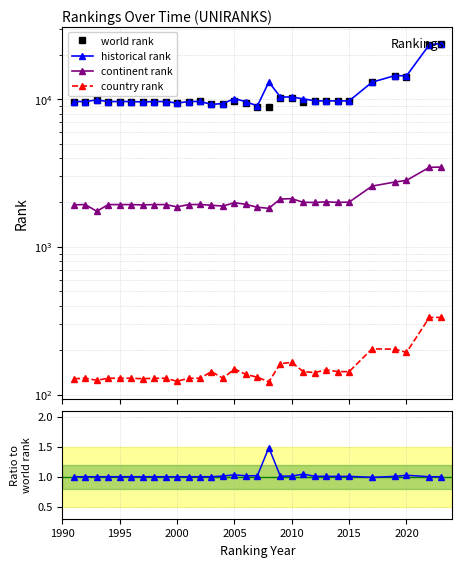

What is the sum of the world rank values at 2008 and 2022?

32280.0